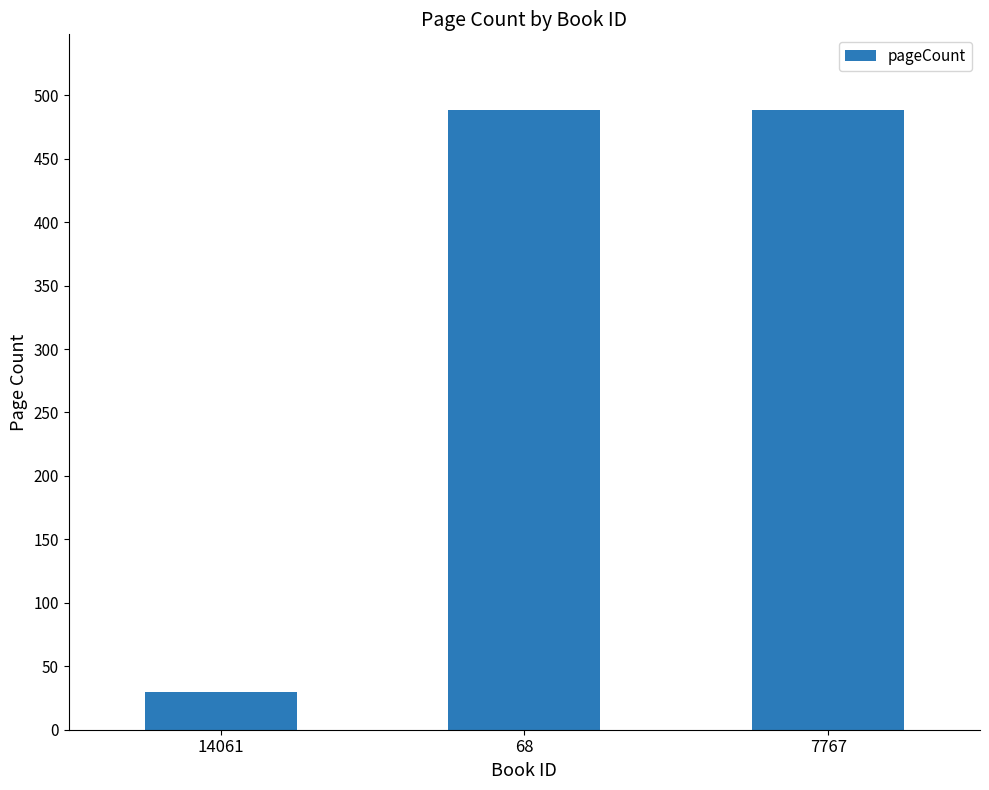

What is the difference between the maximum and minimum values?

458